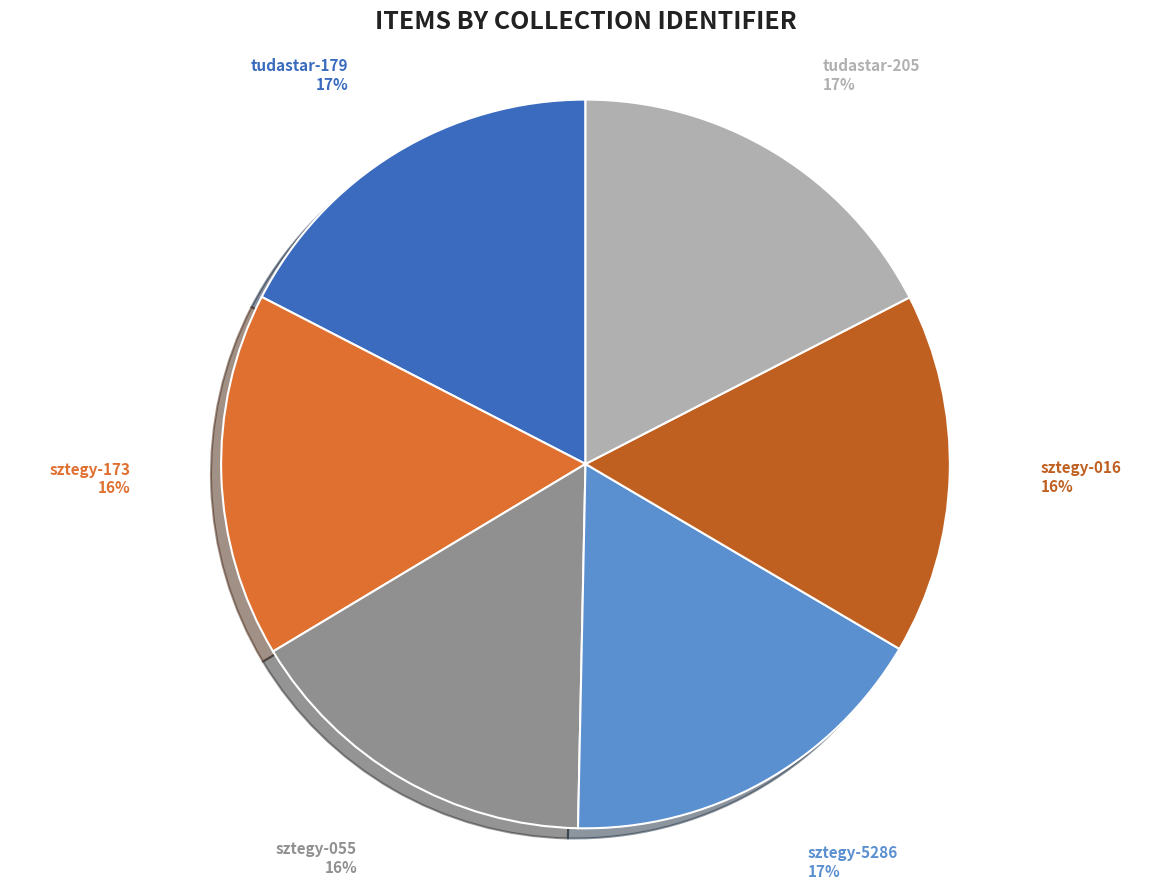

To the nearest percent, what is the average slice percentage?

17%